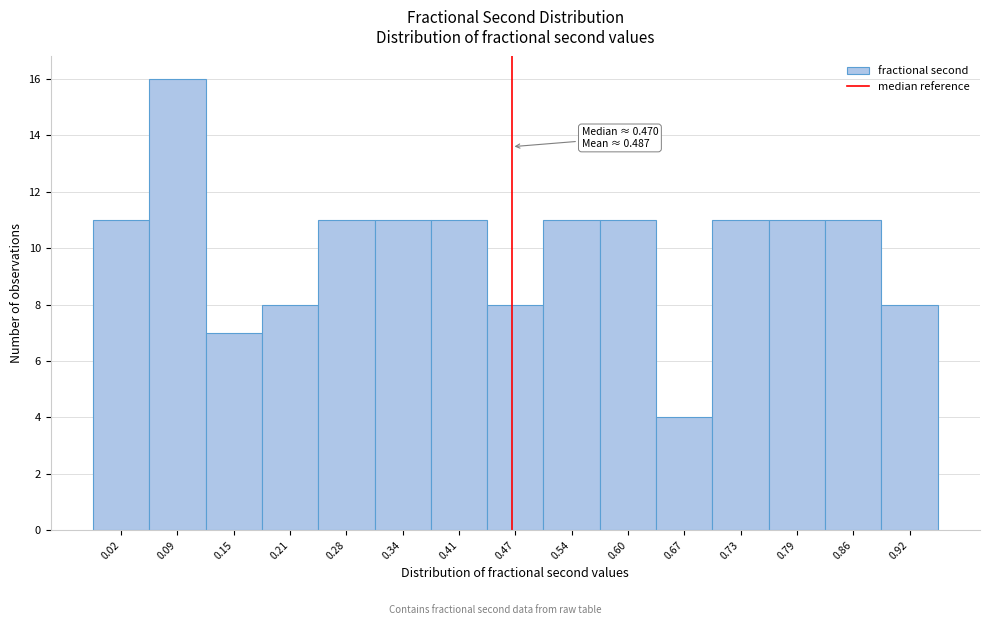

Reading left to right, transcribe all the data shown in this chart.

11	16	7	8	11	11	11	8	11	11	4	11	11	11	8